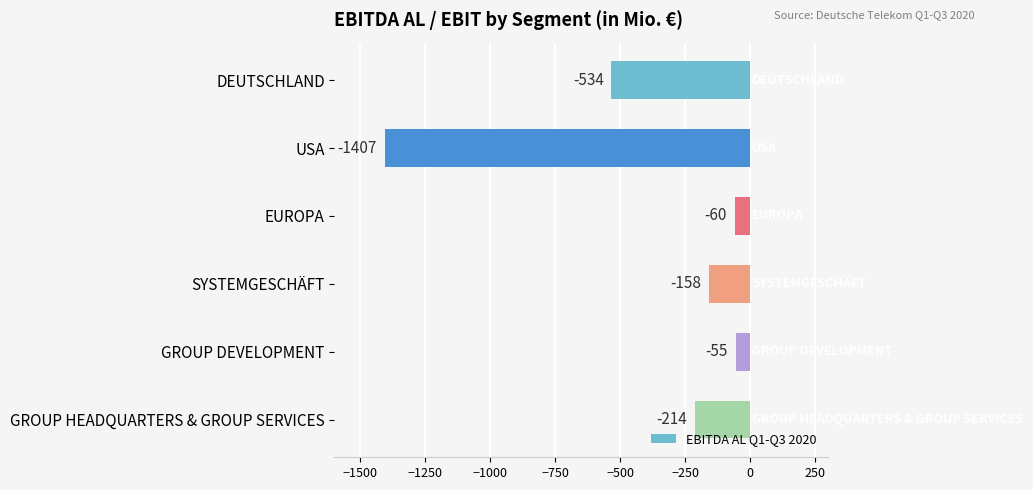

What is the greatest value displayed?

-55